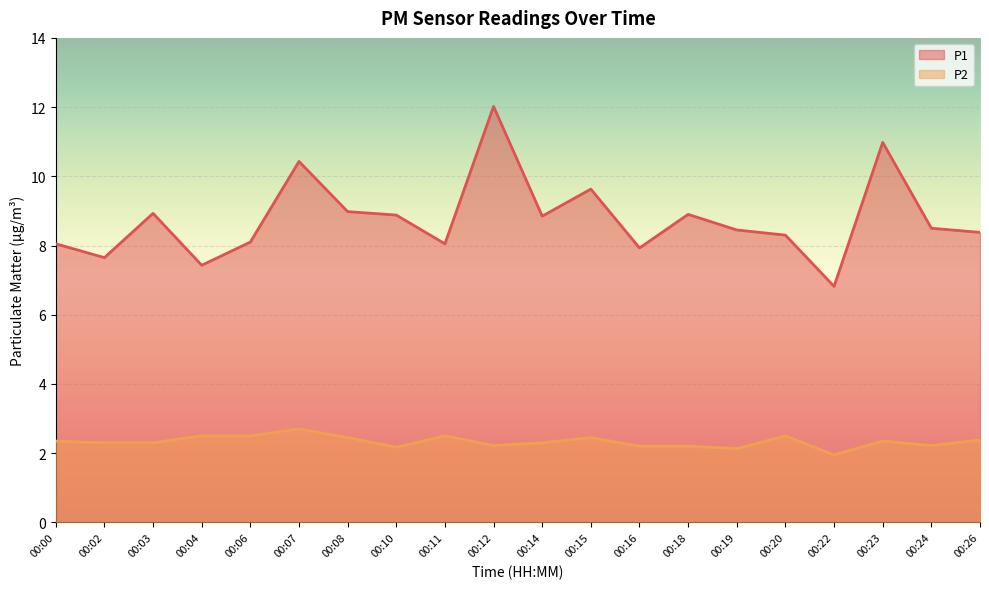

At which label is P2 closest to 2?

00:22